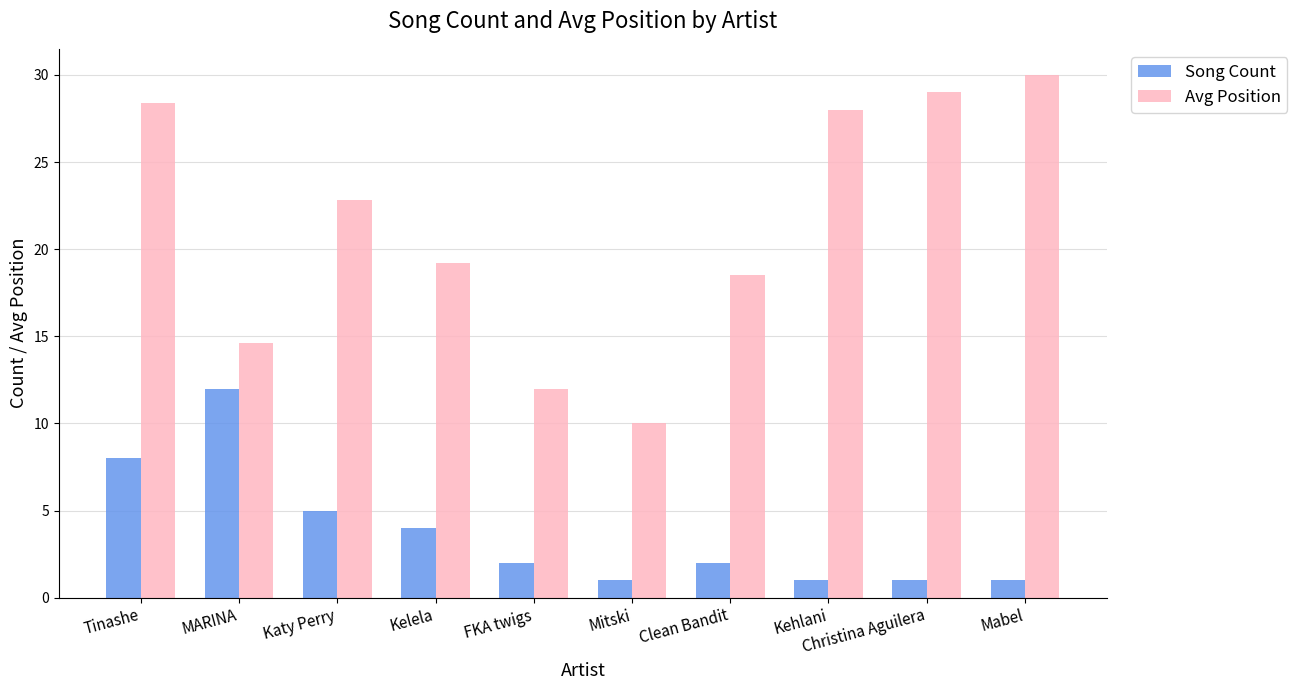

What is the total value across all series at Christina Aguilera?

30.0